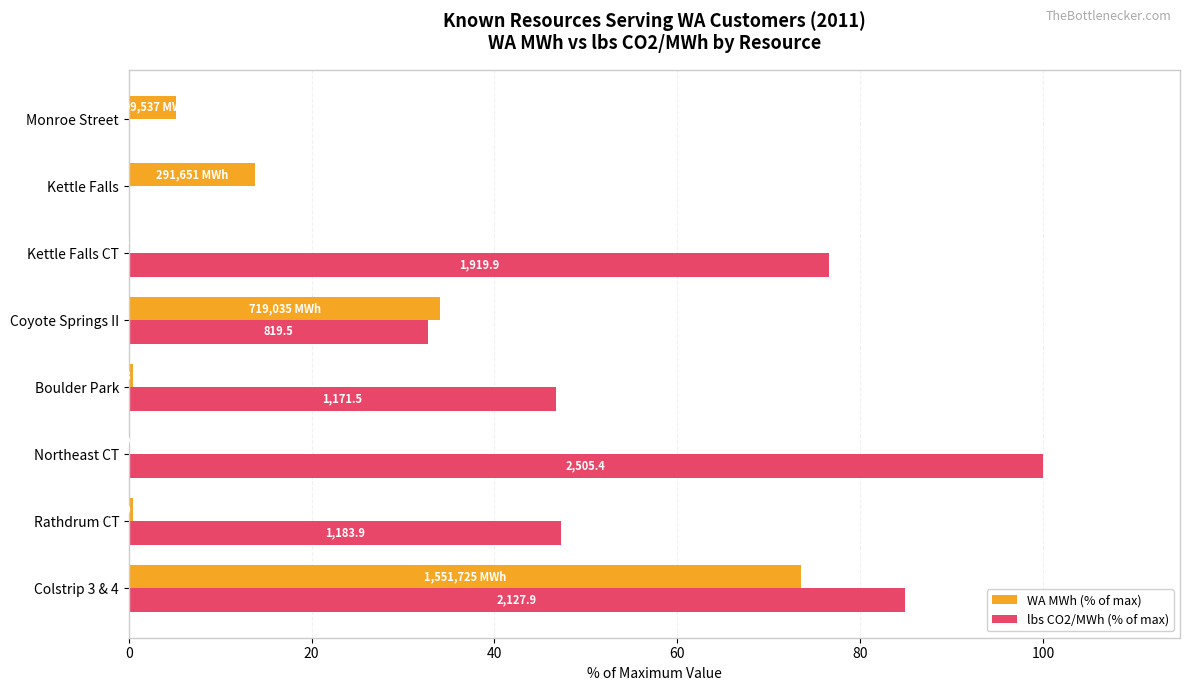

Is it true that lbs CO2/MWh (% of max) equals 47.3 at Rathdrum CT?

True